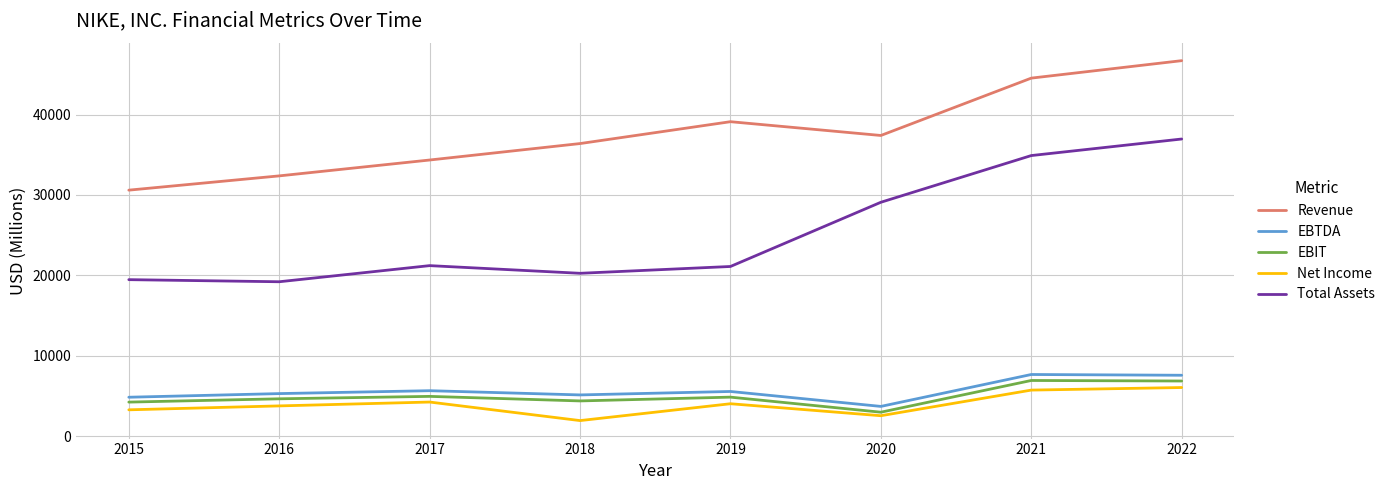

How many lines are shown in the chart?

5